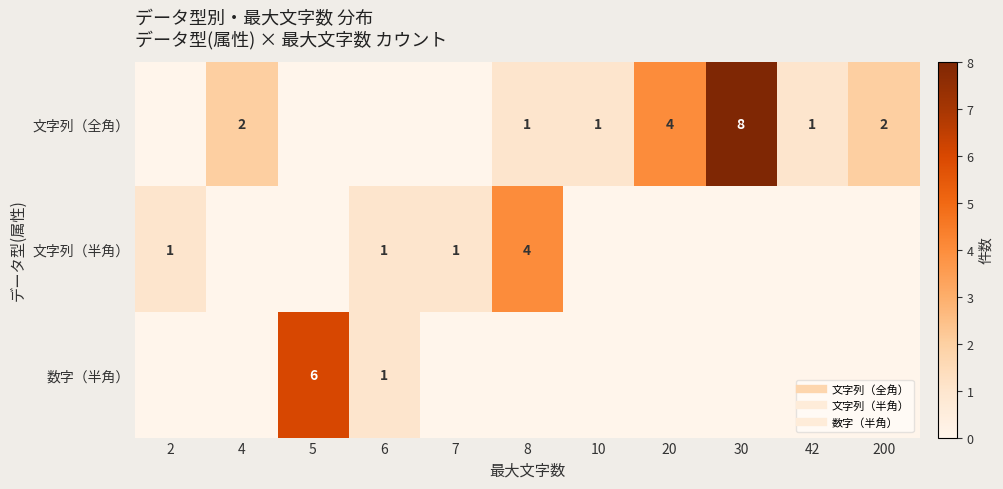

At how many categories does at least one series exceed 2?

4